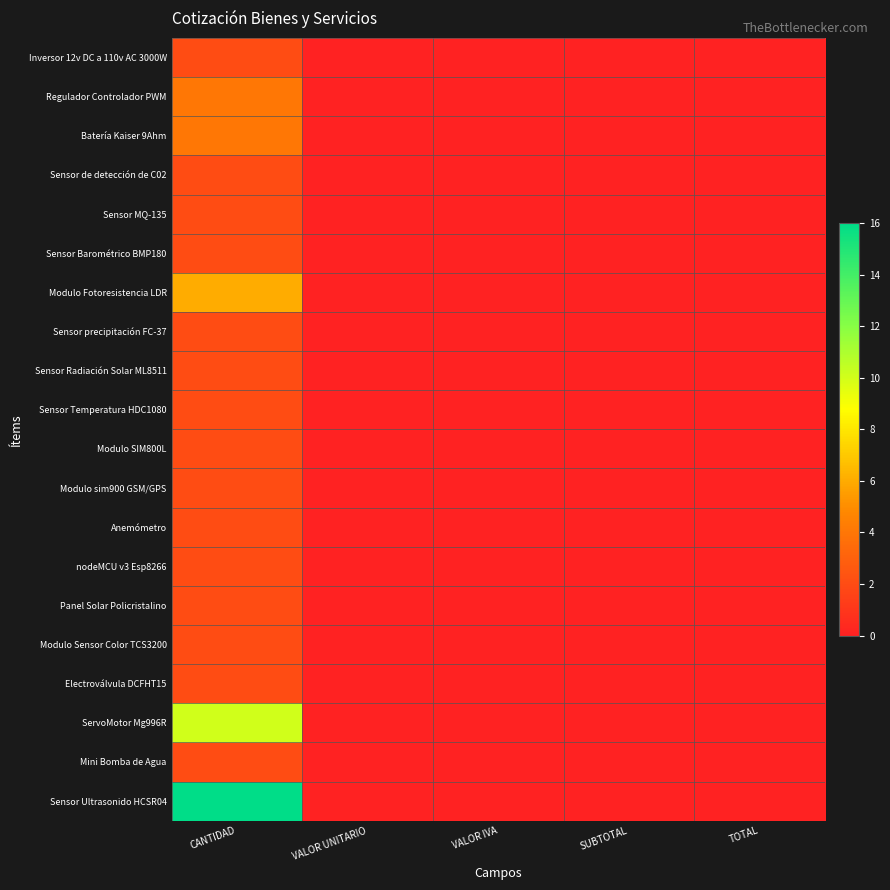

Reading right to left, what are all the values shown in this chart?

Inversor 12v DC a 110v AC 3000W: TOTAL=0	SUBTOTAL=0	VALOR IVA=0	VALOR UNITARIO=0	CANTIDAD=2
Regulador Controlador PWM: TOTAL=0	SUBTOTAL=0	VALOR IVA=0	VALOR UNITARIO=0	CANTIDAD=4
Batería Kaiser 9Ahm: TOTAL=0	SUBTOTAL=0	VALOR IVA=0	VALOR UNITARIO=0	CANTIDAD=4
Sensor de detección de C02: TOTAL=0	SUBTOTAL=0	VALOR IVA=0	VALOR UNITARIO=0	CANTIDAD=2
Sensor MQ-135: TOTAL=0	SUBTOTAL=0	VALOR IVA=0	VALOR UNITARIO=0	CANTIDAD=2
Sensor Barométrico BMP180: TOTAL=0	SUBTOTAL=0	VALOR IVA=0	VALOR UNITARIO=0	CANTIDAD=2
Modulo Fotoresistencia LDR: TOTAL=0	SUBTOTAL=0	VALOR IVA=0	VALOR UNITARIO=0	CANTIDAD=6
Sensor precipitación FC-37: TOTAL=0	SUBTOTAL=0	VALOR IVA=0	VALOR UNITARIO=0	CANTIDAD=2
Sensor Radiación Solar ML8511: TOTAL=0	SUBTOTAL=0	VALOR IVA=0	VALOR UNITARIO=0	CANTIDAD=2
Sensor Temperatura HDC1080: TOTAL=0	SUBTOTAL=0	VALOR IVA=0	VALOR UNITARIO=0	CANTIDAD=2
Modulo SIM800L: TOTAL=0	SUBTOTAL=0	VALOR IVA=0	VALOR UNITARIO=0	CANTIDAD=2
Modulo sim900 GSM/GPS: TOTAL=0	SUBTOTAL=0	VALOR IVA=0	VALOR UNITARIO=0	CANTIDAD=2
Anemómetro: TOTAL=0	SUBTOTAL=0	VALOR IVA=0	VALOR UNITARIO=0	CANTIDAD=2
nodeMCU v3 Esp8266: TOTAL=0	SUBTOTAL=0	VALOR IVA=0	VALOR UNITARIO=0	CANTIDAD=2
Panel Solar Policristalino: TOTAL=0	SUBTOTAL=0	VALOR IVA=0	VALOR UNITARIO=0	CANTIDAD=2
Modulo Sensor Color TCS3200: TOTAL=0	SUBTOTAL=0	VALOR IVA=0	VALOR UNITARIO=0	CANTIDAD=2
Electroválvula DCFHT15: TOTAL=0	SUBTOTAL=0	VALOR IVA=0	VALOR UNITARIO=0	CANTIDAD=2
ServoMotor Mg996R: TOTAL=0	SUBTOTAL=0	VALOR IVA=0	VALOR UNITARIO=0	CANTIDAD=10
Mini Bomba de Agua: TOTAL=0	SUBTOTAL=0	VALOR IVA=0	VALOR UNITARIO=0	CANTIDAD=2
Sensor Ultrasonido HCSR04: TOTAL=0	SUBTOTAL=0	VALOR IVA=0	VALOR UNITARIO=0	CANTIDAD=16